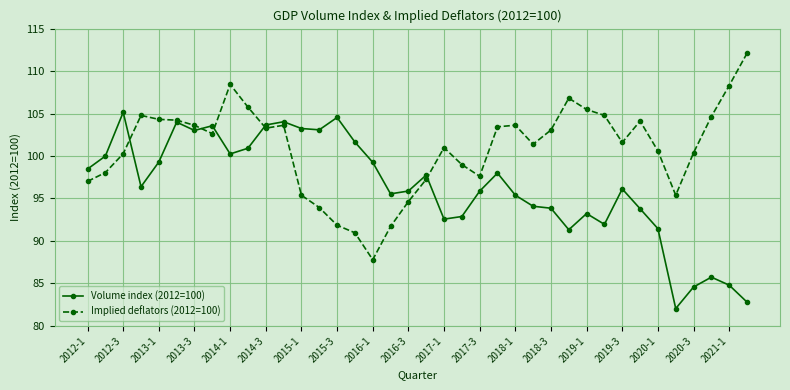

What is the value of the Implied deflators (2012=100) point at the 8th from the left?

102.6